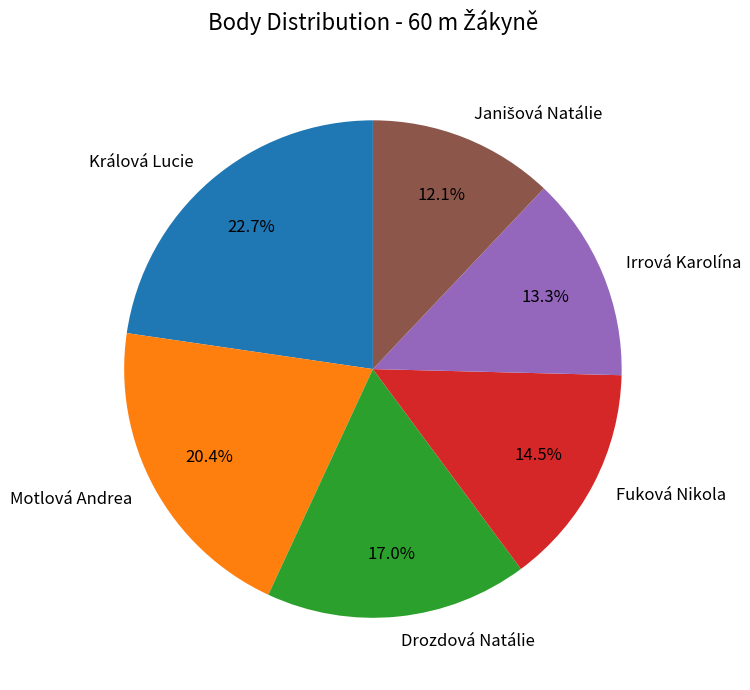

To the nearest percent, what is the combined percentage of Drozdová Natálie and Fuková Nikola?

32%